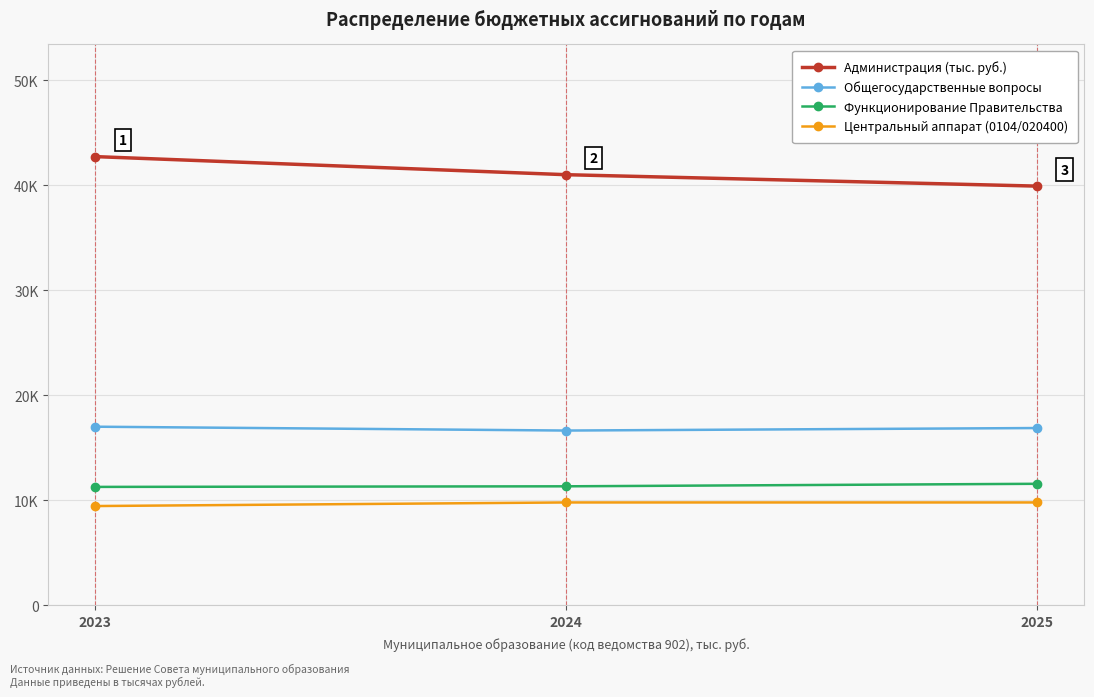

Which series changed the most between 2023 and 2025?

Администрация (тыс. руб.)